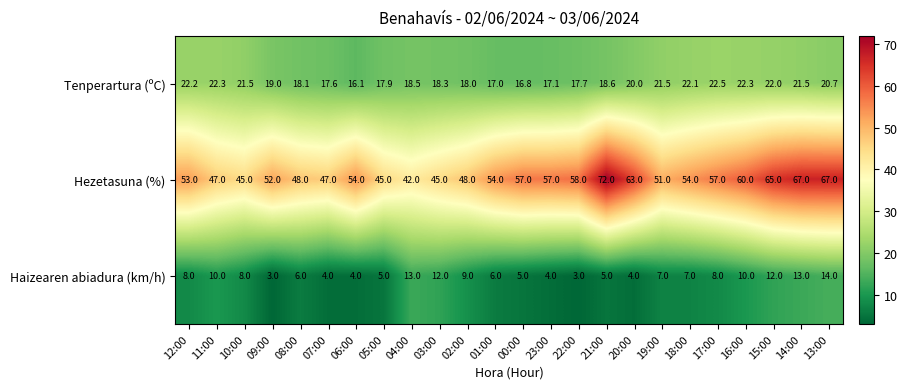

Which series changed the most between 05:00 and 23:00?

Hezetasuna (%)